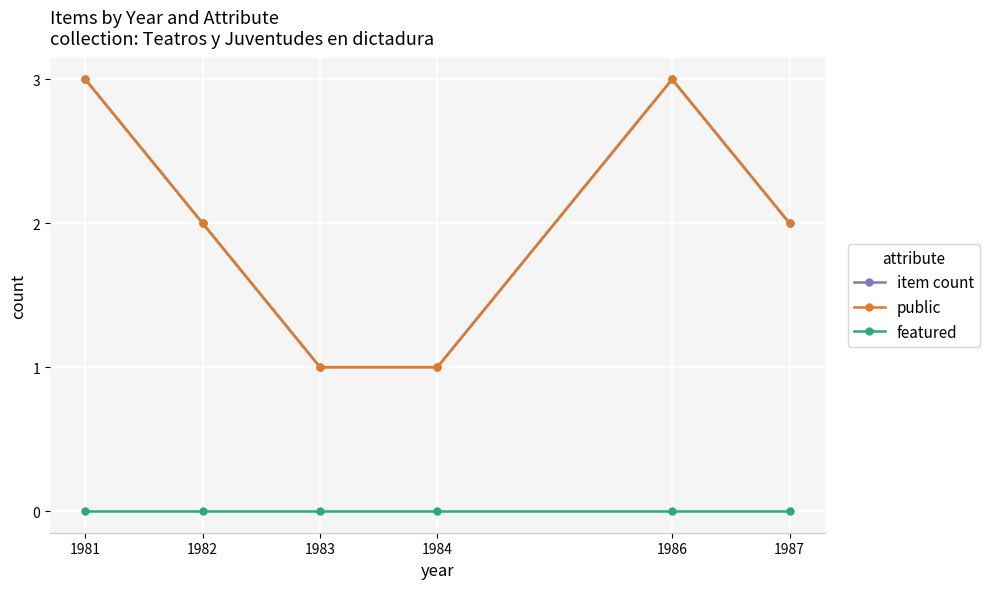

Which has a higher value, 1986 or 1981?

1986